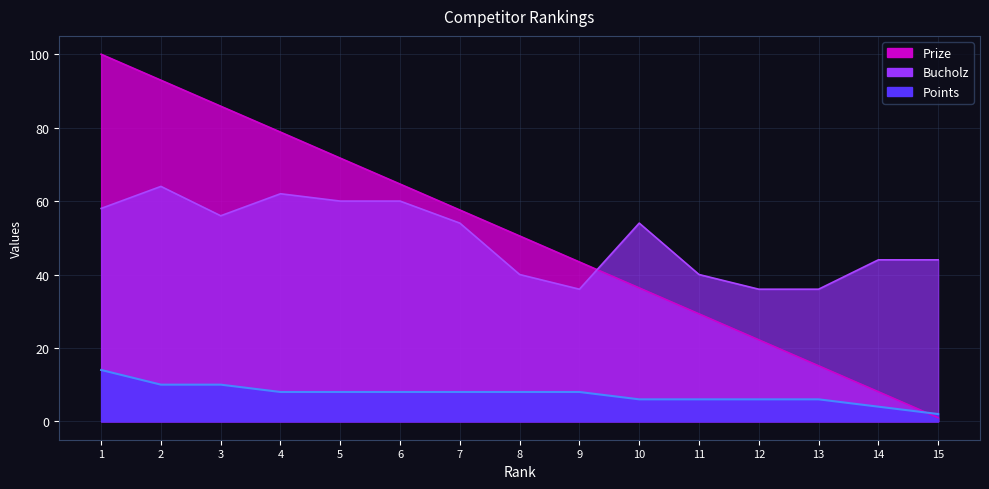

Rank the categories by Bucholz value from highest to lowest.

2, 4, 5, 6, 1, 3, 7, 10, 14, 15, 8, 11, 9, 12, 13